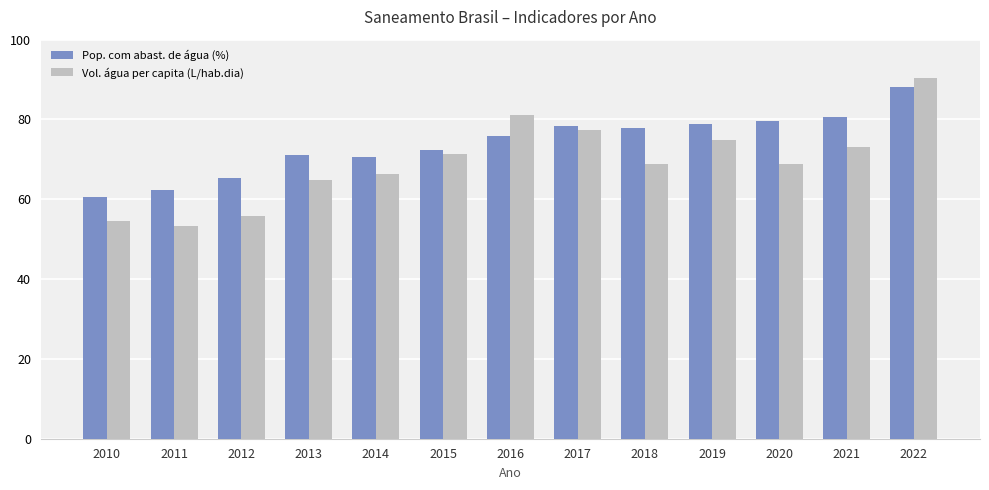

How many data points in Vol. água per capita (L/hab.dia) are above 68?

8